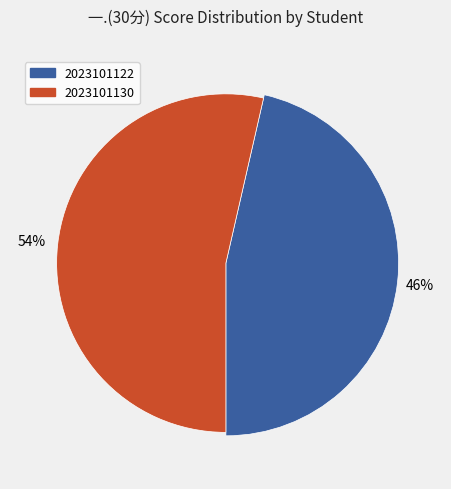

Does 2023101130 account for over 50% of the chart?

Yes